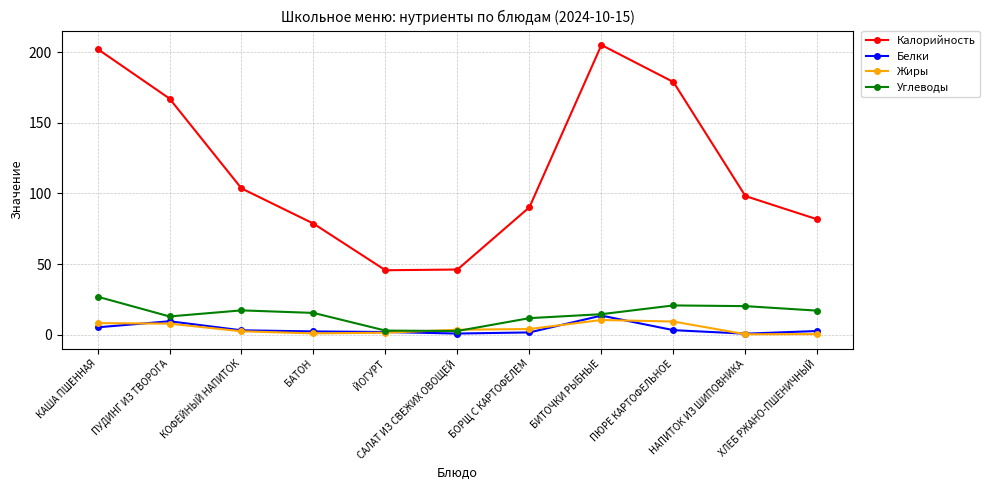

Which series has the largest range (max minus min)?

Калорийность